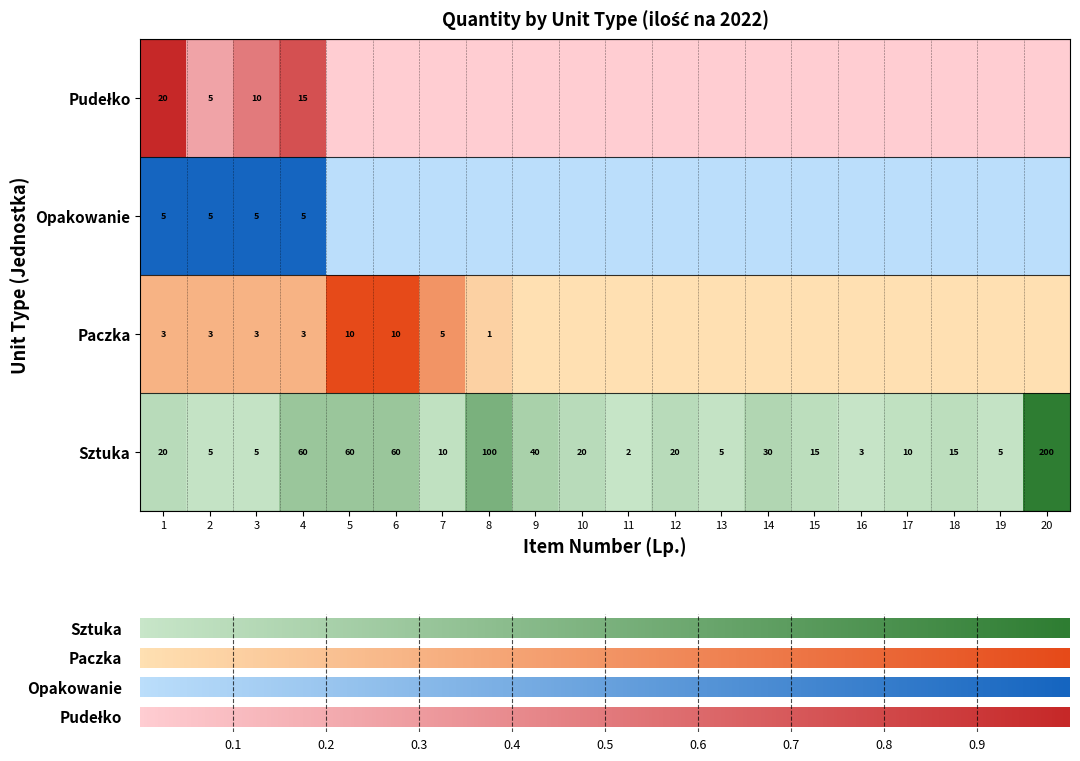

True or false: Pudełko has a value of 15 at 4.

True